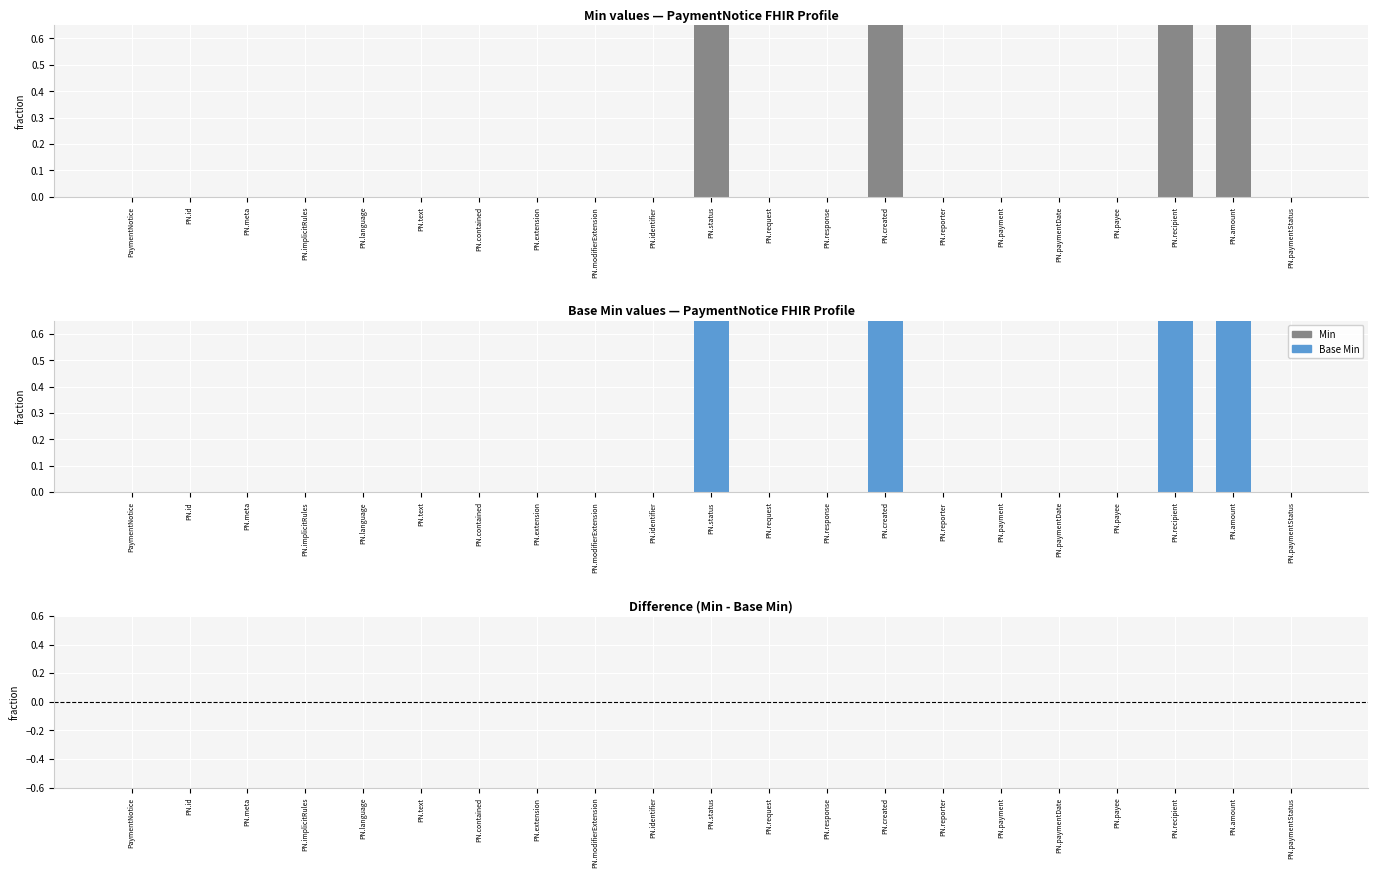

Which series changed the most between PN.request and PN.created?

Min